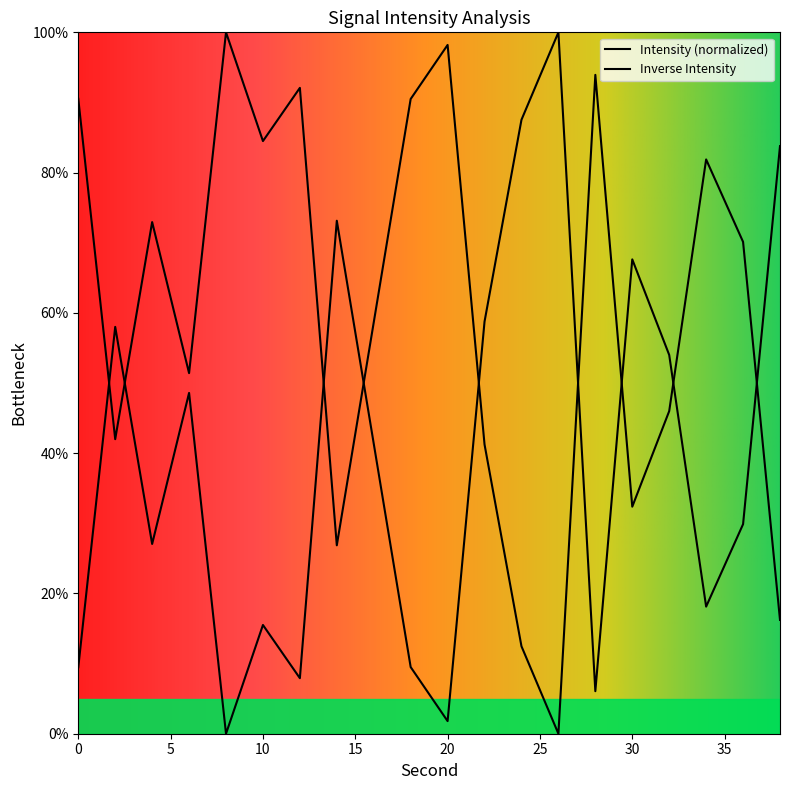

What is the ratio of the value at 18 to the value at 8?

0.9